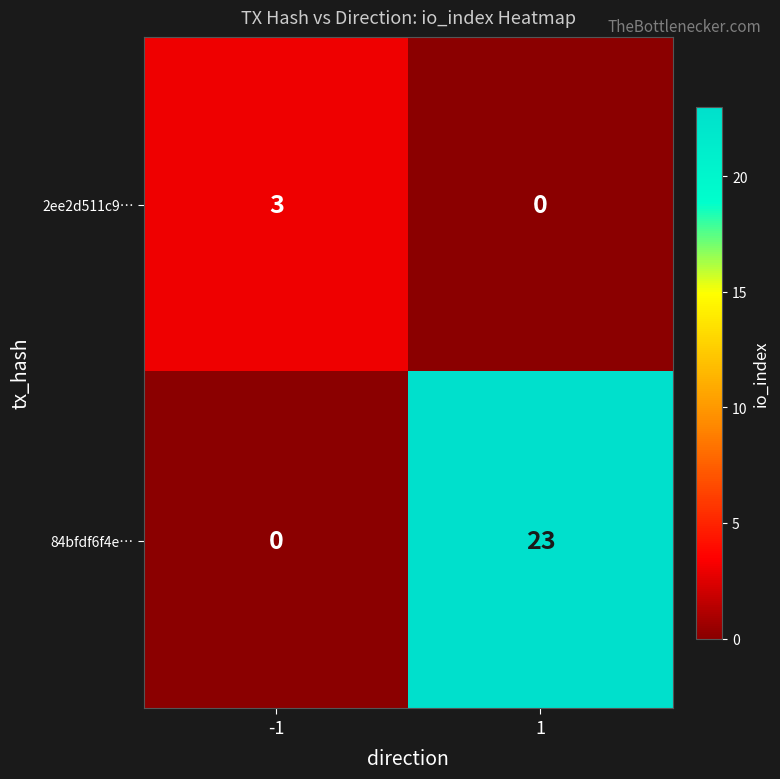

What is the sum of the 84bfdf6f4e… values at 1 and -1?

23